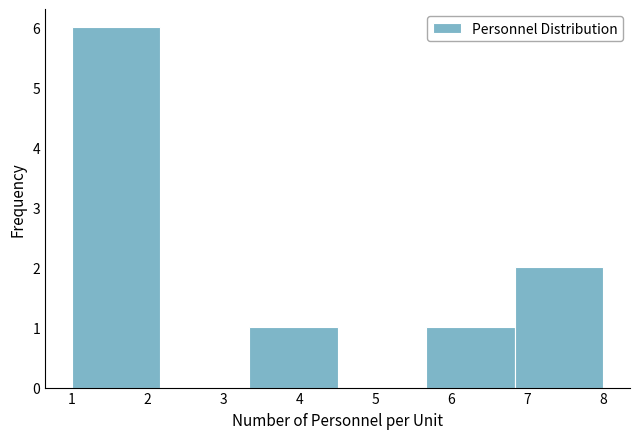

Reading left to right, list every bar in this chart as the range it spans on the x-axis followed by its height. Neither the bar edges nor the heights are printed on the chart, so give them approximately, as read against the axes.

1.0 to 2.2: 6
2.2 to 3.3: 0
3.3 to 4.5: 1
4.5 to 5.7: 0
5.7 to 6.8: 1
6.8 to 8.0: 2